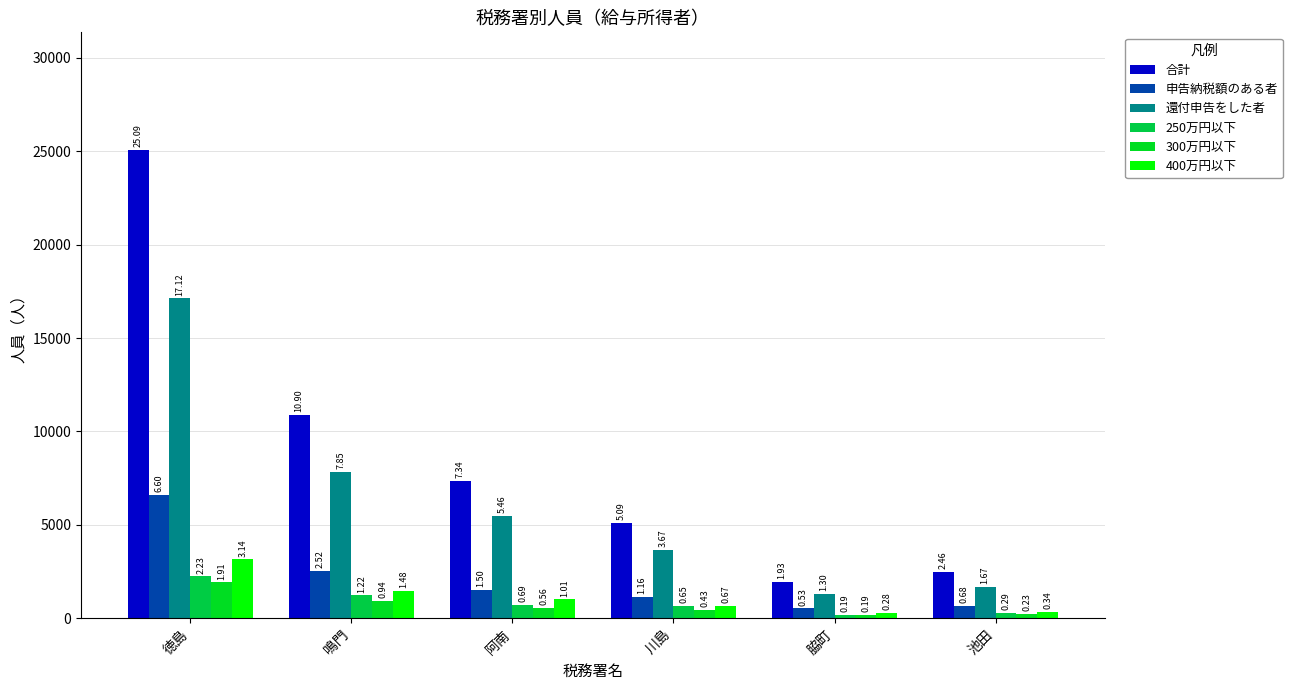

What is the difference between the second highest and second lowest values in the 合計 series?

8442